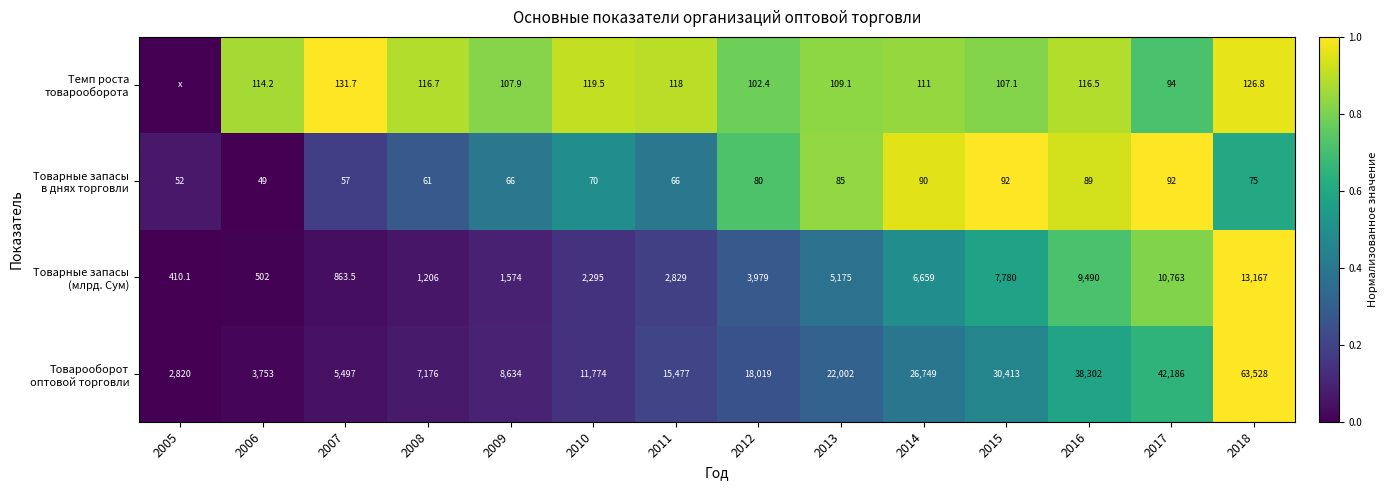

What is the difference between the highest and lowest values at 2017?

42094.0